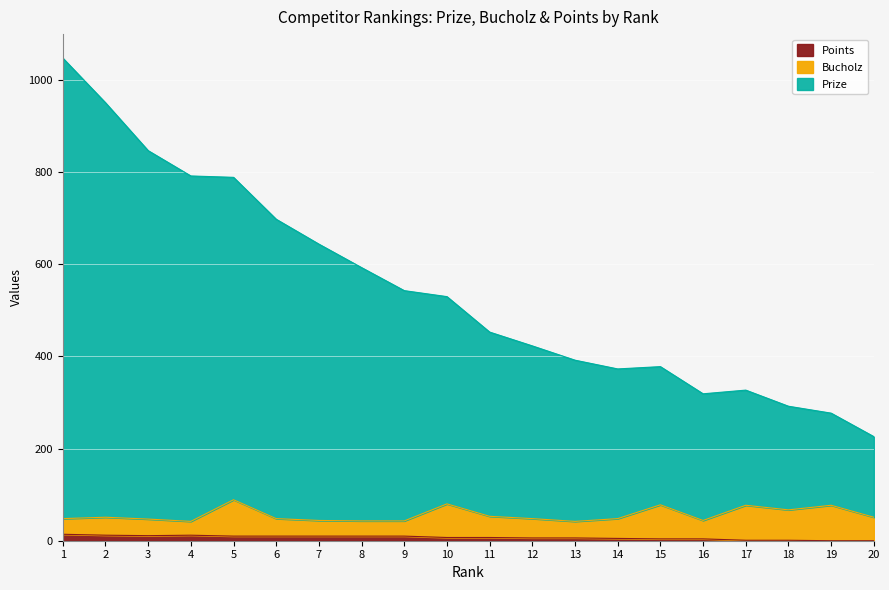

True or false: Prize and Points intersect in this chart.

False